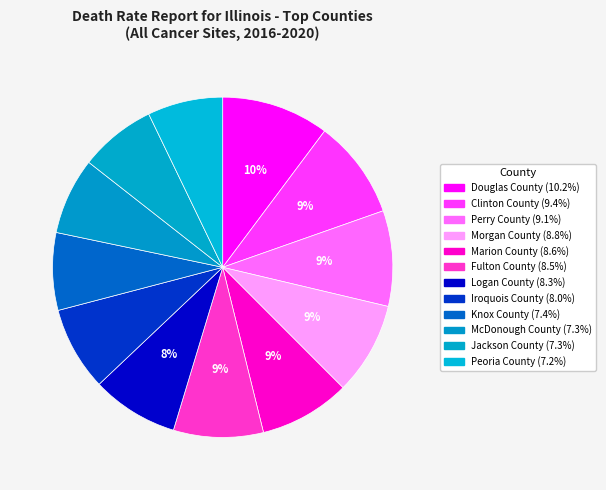

What percentage is the Jackson County slice, to the nearest percent?

7%